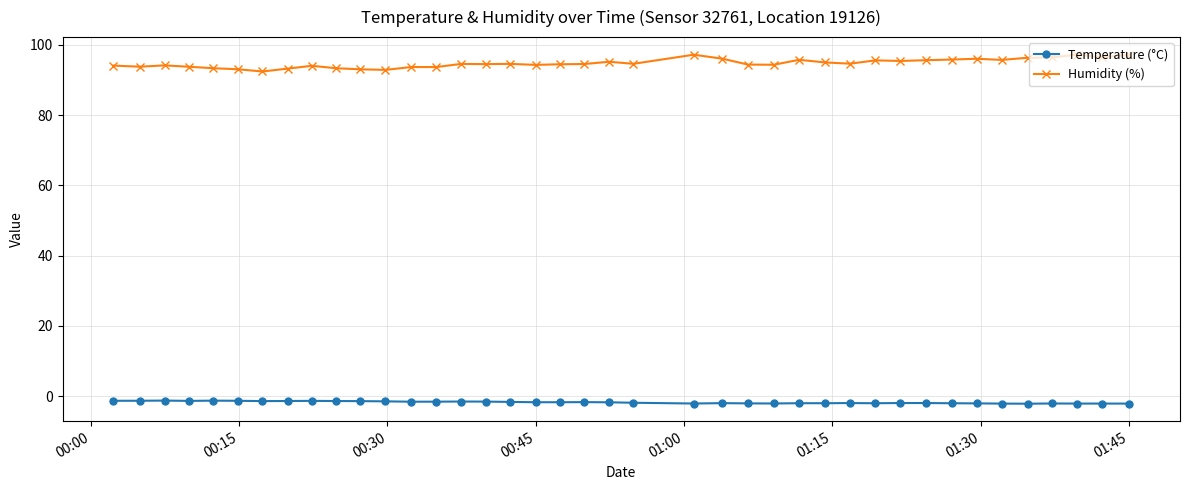

True or false: Temperature (°C) has more than 2 points higher than both neighbors.

True